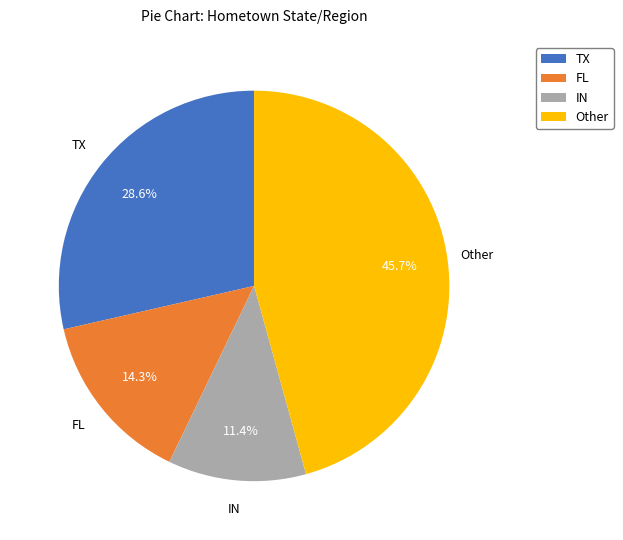

Is IN the majority of the pie?

No